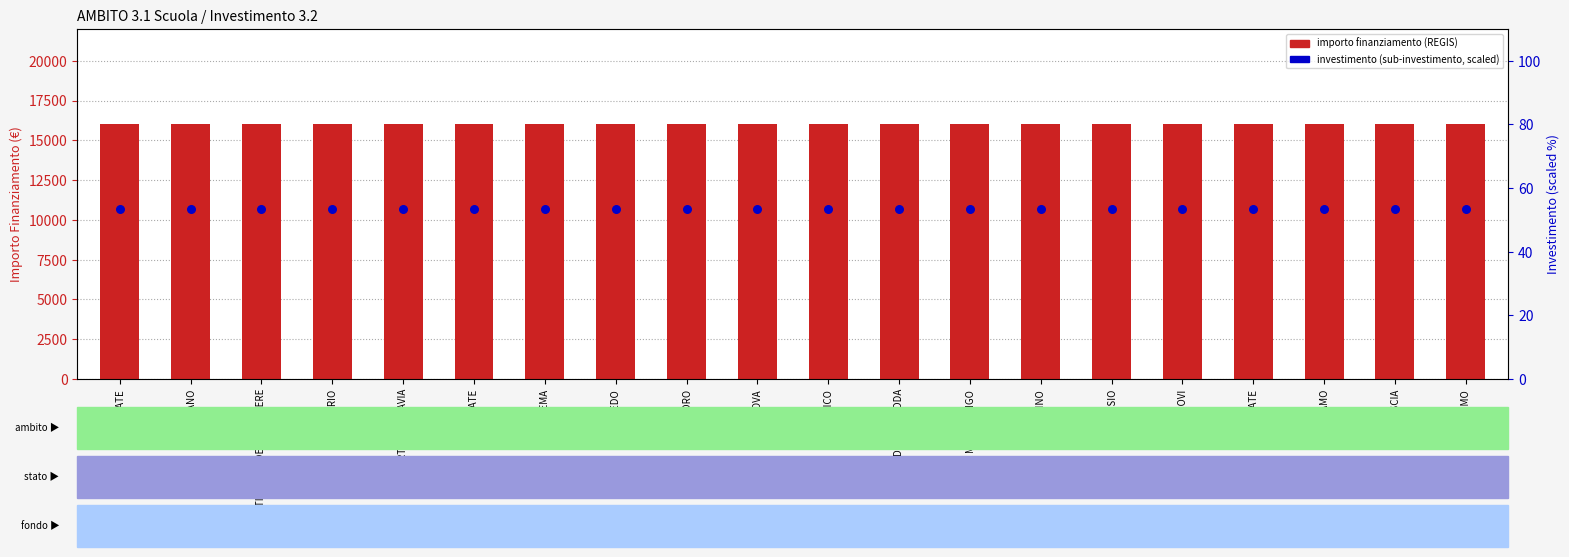

What are all the series names shown in the legend?

importo finanziamento, investimento (scaled %)